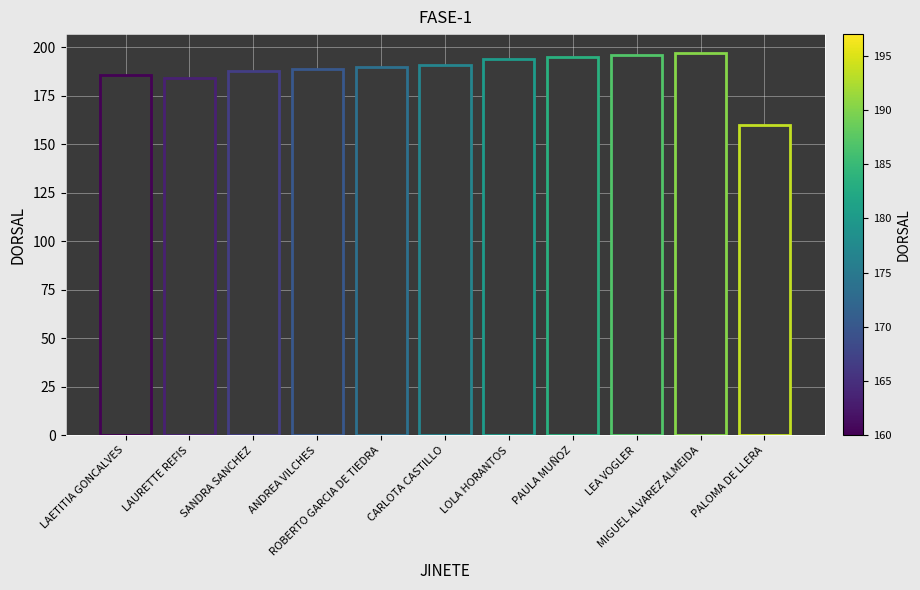

What is the maximum value shown in the chart?

197